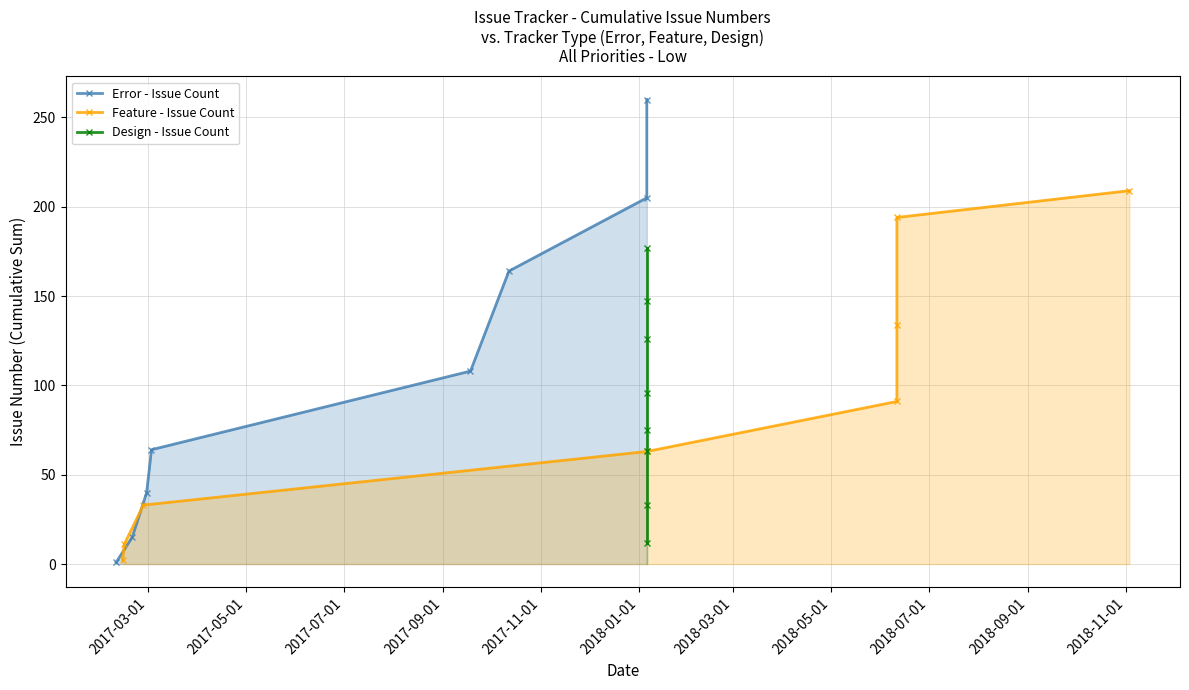

True or false: Error - Issue Count has more than 1 points higher than both neighbors.

False